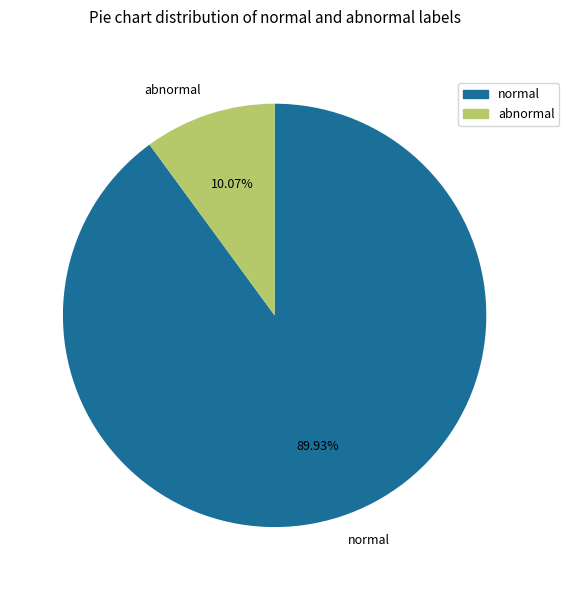

Approximately how many times larger is the value at normal compared to abnormal?

8.9